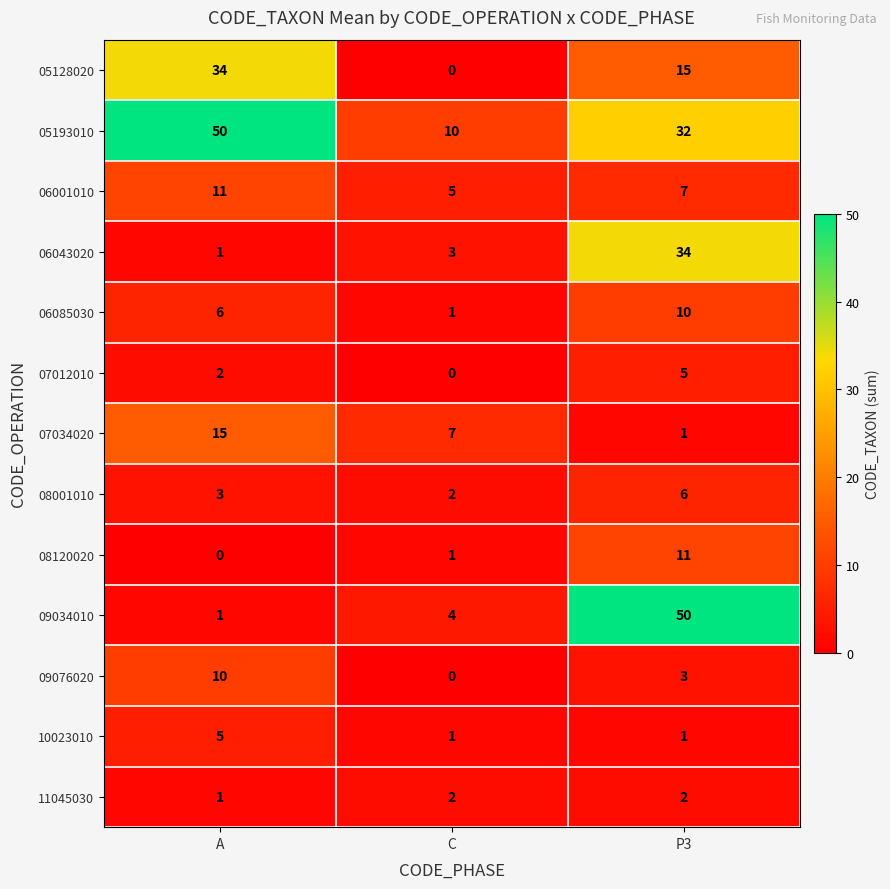

Is it true that 06085030 equals 9 at A?

False